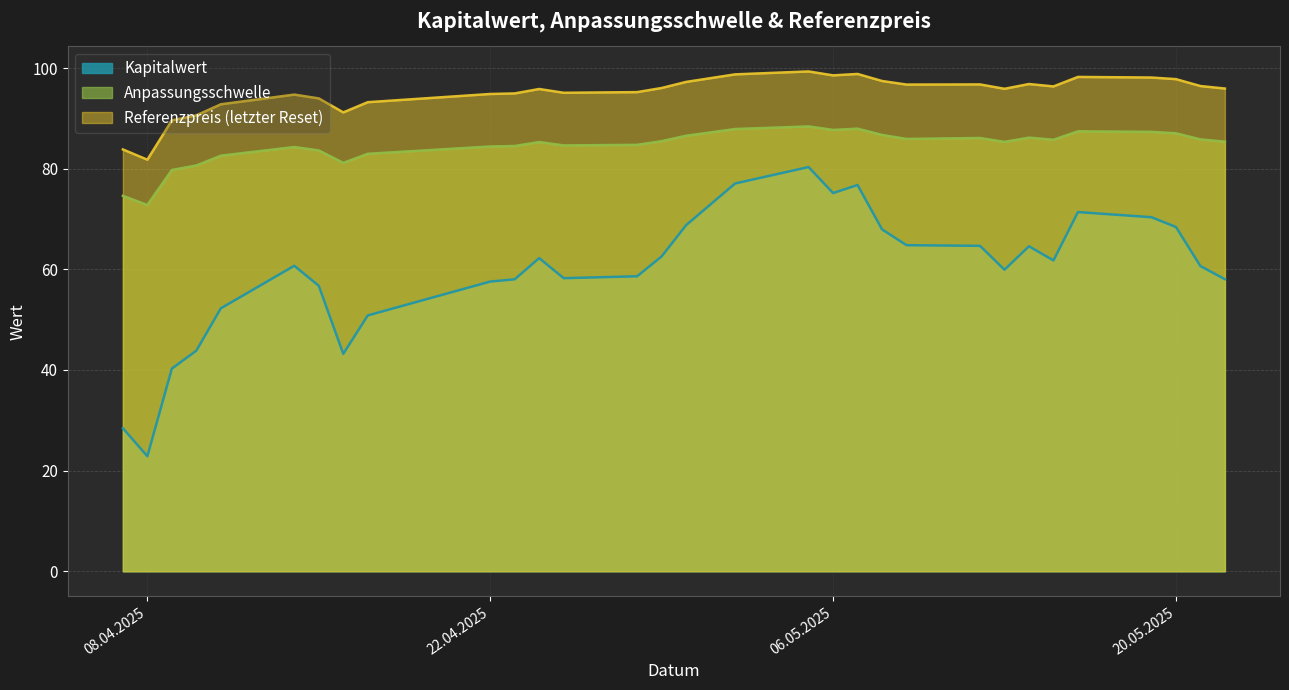

What is the value of the Referenzpreis (letzter Reset) point at the 16th from the left?

97.2